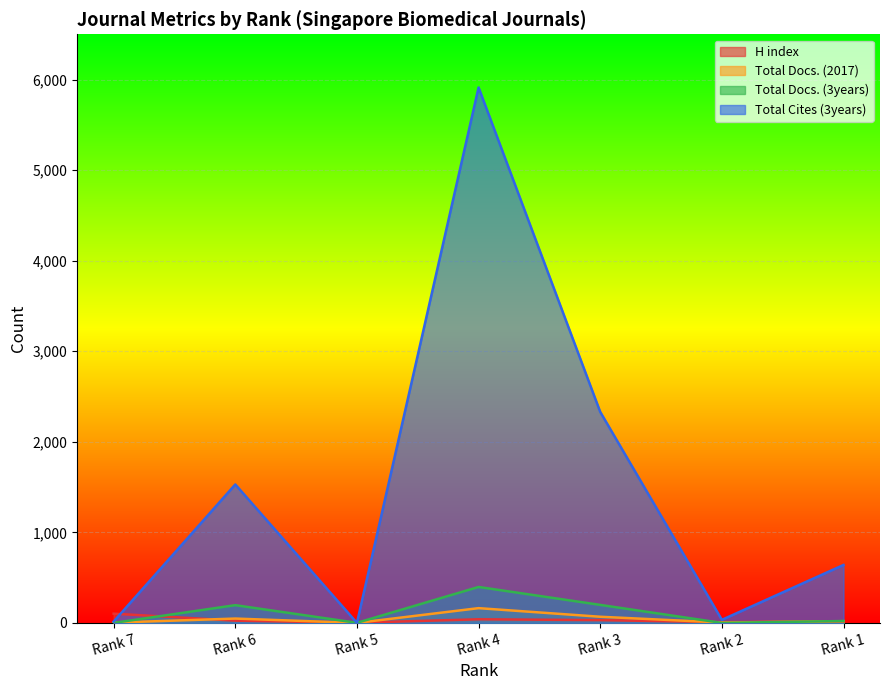

How many lines are shown in the chart?

4